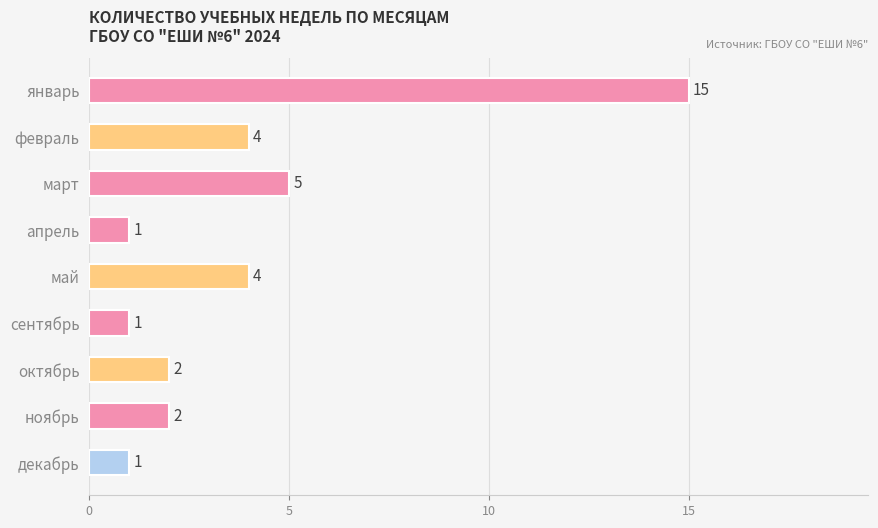

What is the difference between the maximum and minimum values?

14